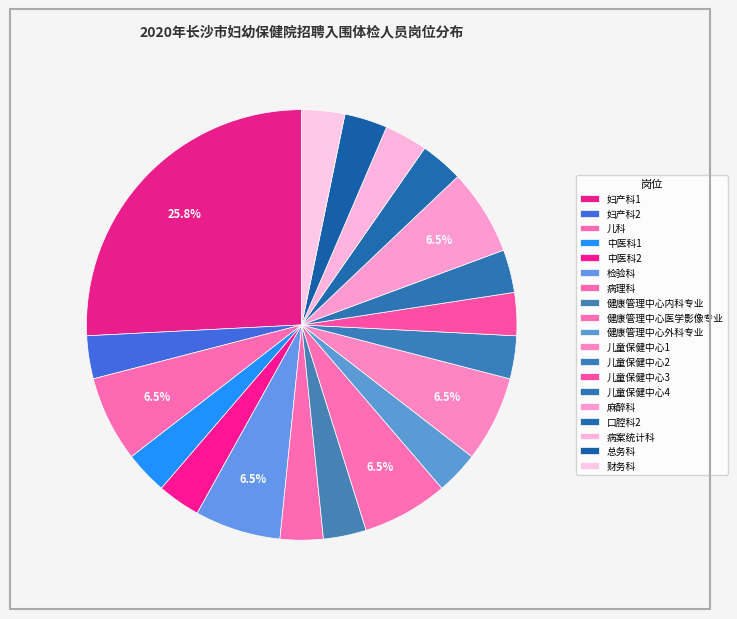

How many segments does this pie chart have?

19